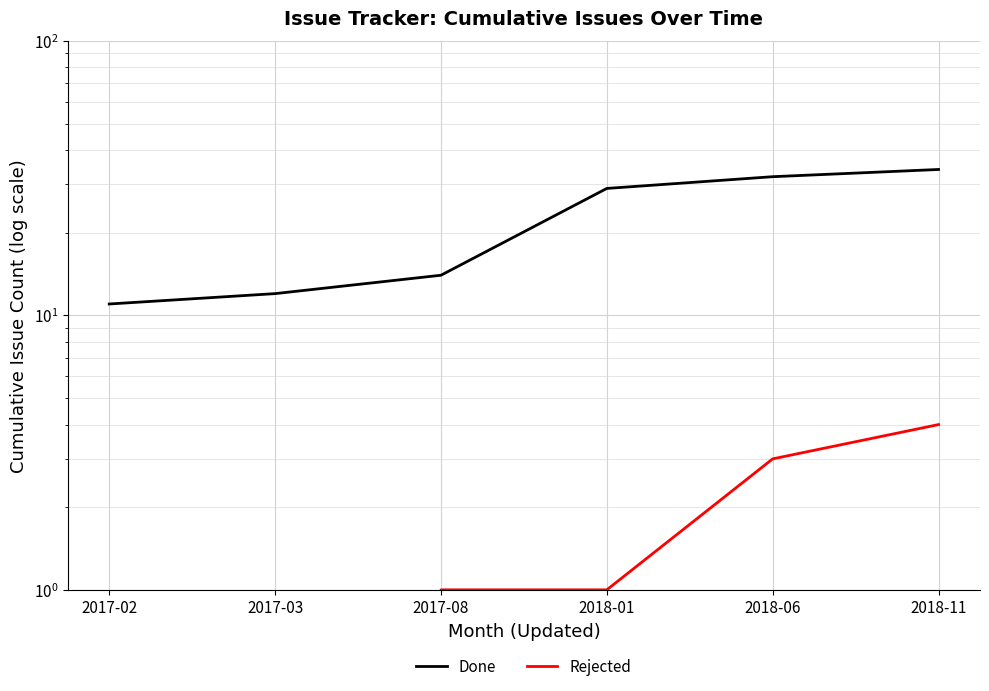

What is the sum of the Rejected values at 2018-06 and 2017-03?

3